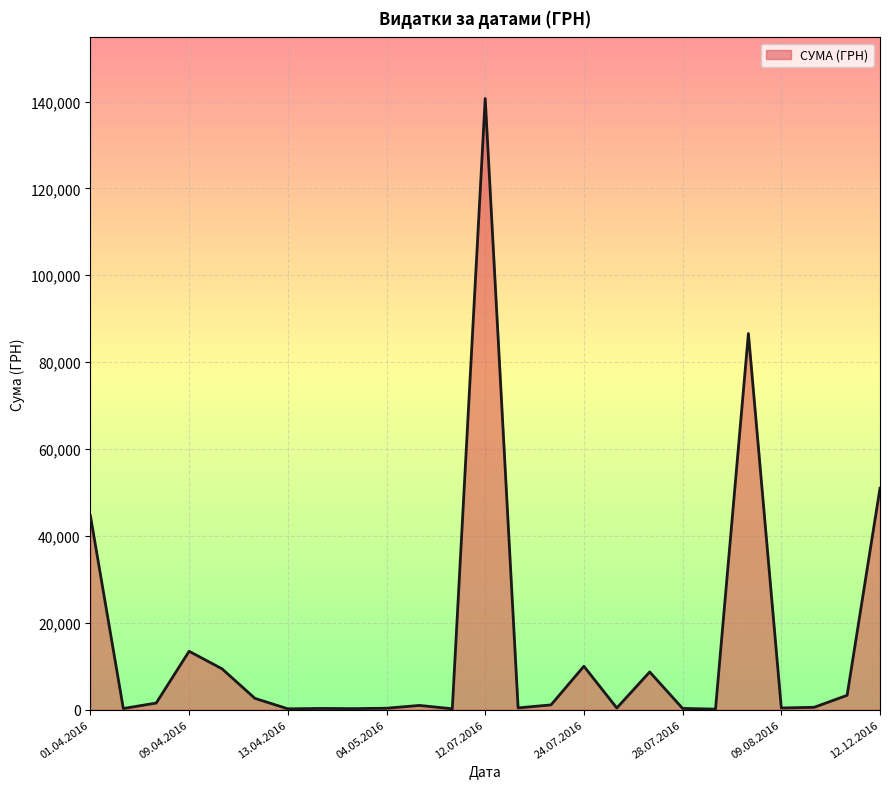

What is the maximum value shown in the chart?

140706.2